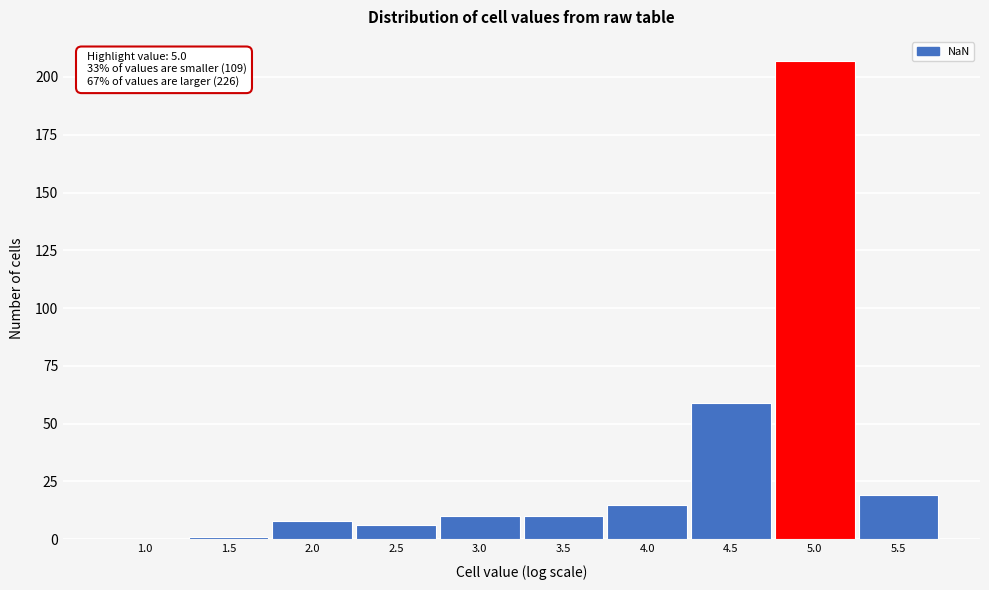

Reading right to left, transcribe all the data shown in this chart.

5.5=19	5.0=207	4.5=59	4.0=15	3.5=10	3.0=10	2.5=6	2.0=8	1.5=1	1.0=0